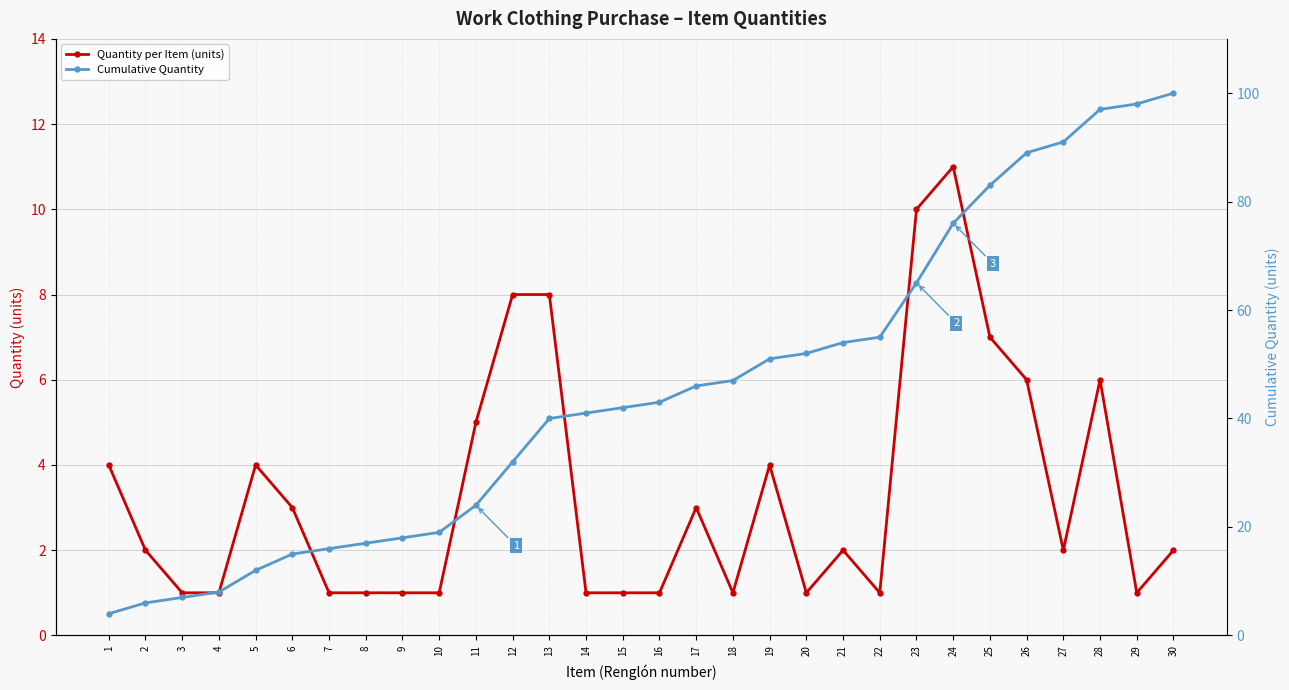

Is the value of Quantity per Item (units) at 5 greater than the value of Cumulative Quantity at 18?

No